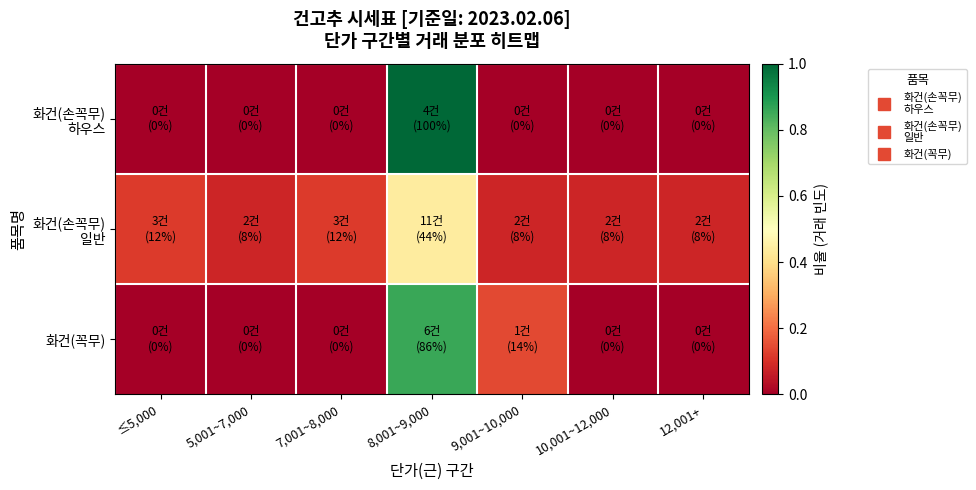

What is the total value across all series at 8,001~9,000?

2.3